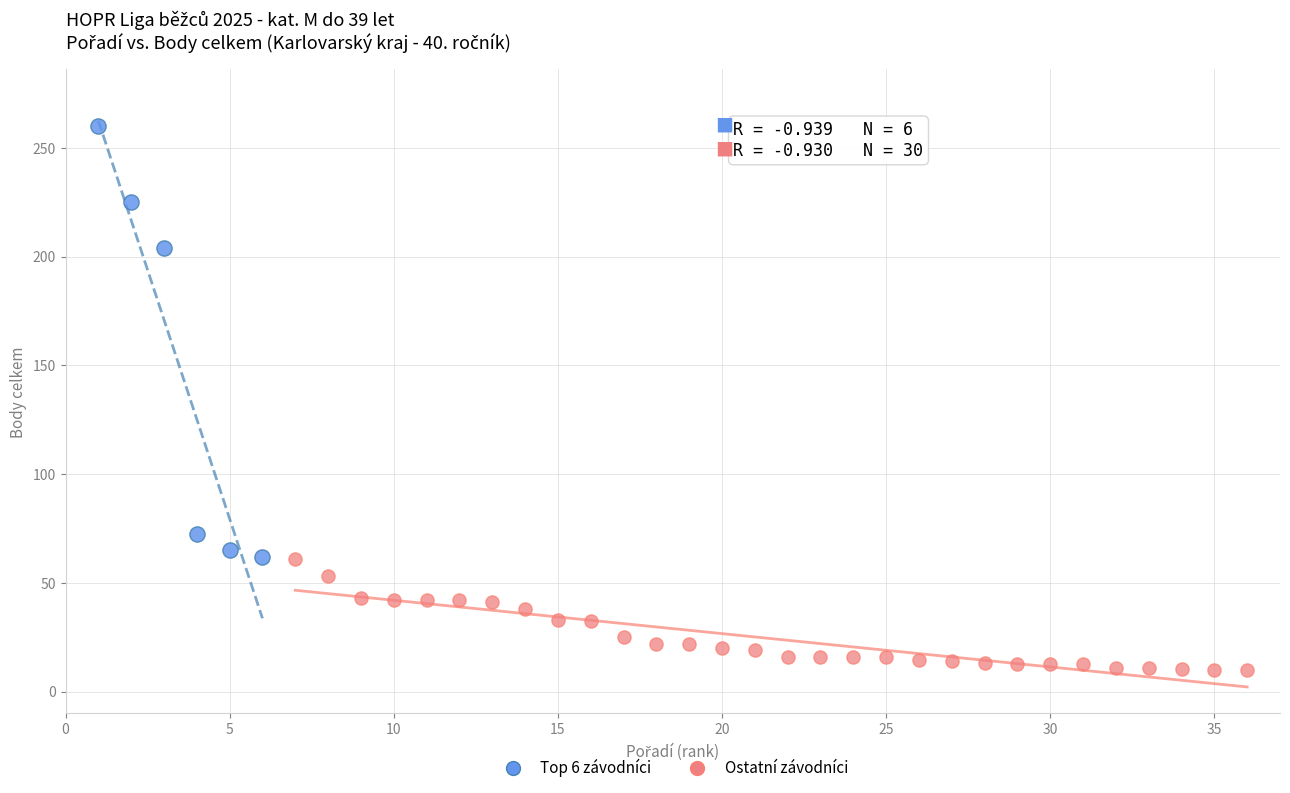

Which series contains the lowest Y value?

Ostatní závodníci